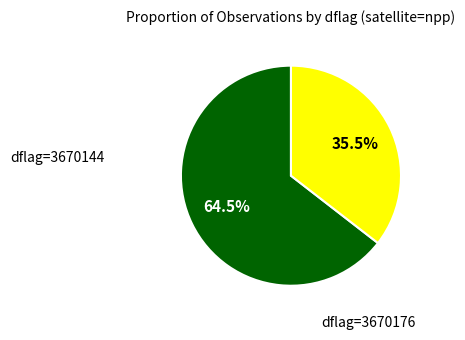

Count the number of slices in the pie.

2